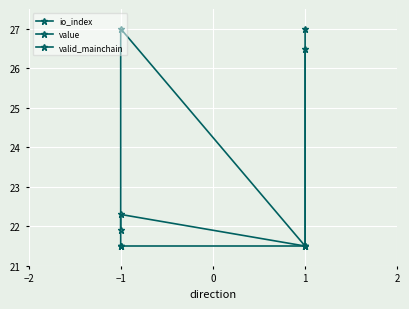

True or false: valid_mainchain and value intersect in this chart.

False